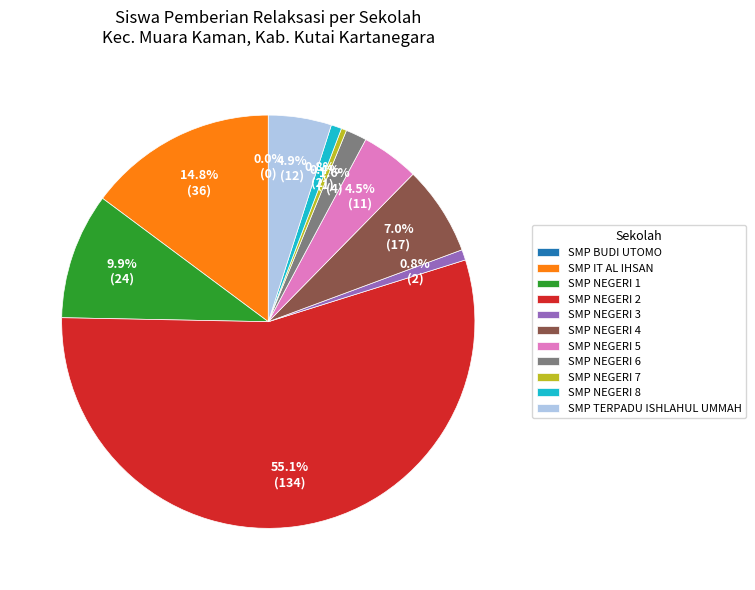

To the nearest percent, what portion does SMP NEGERI 2 MUARA KAMAN represent?

55%